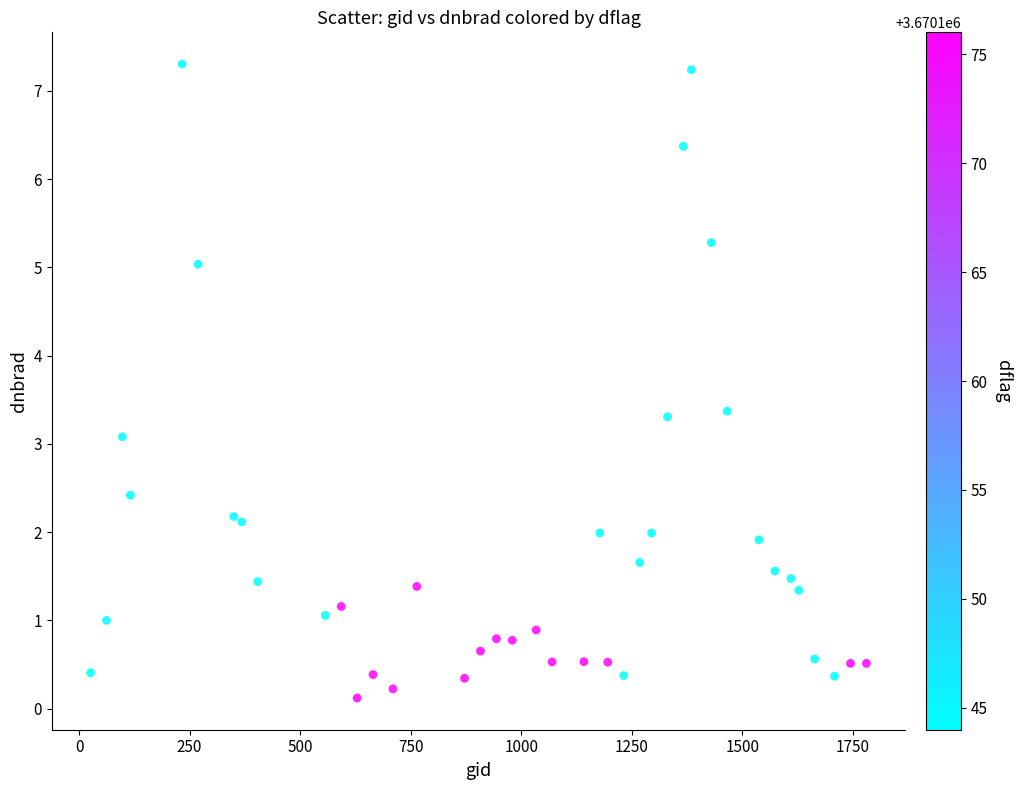

What Y value in the scatter plot is closest to 3?

3.1